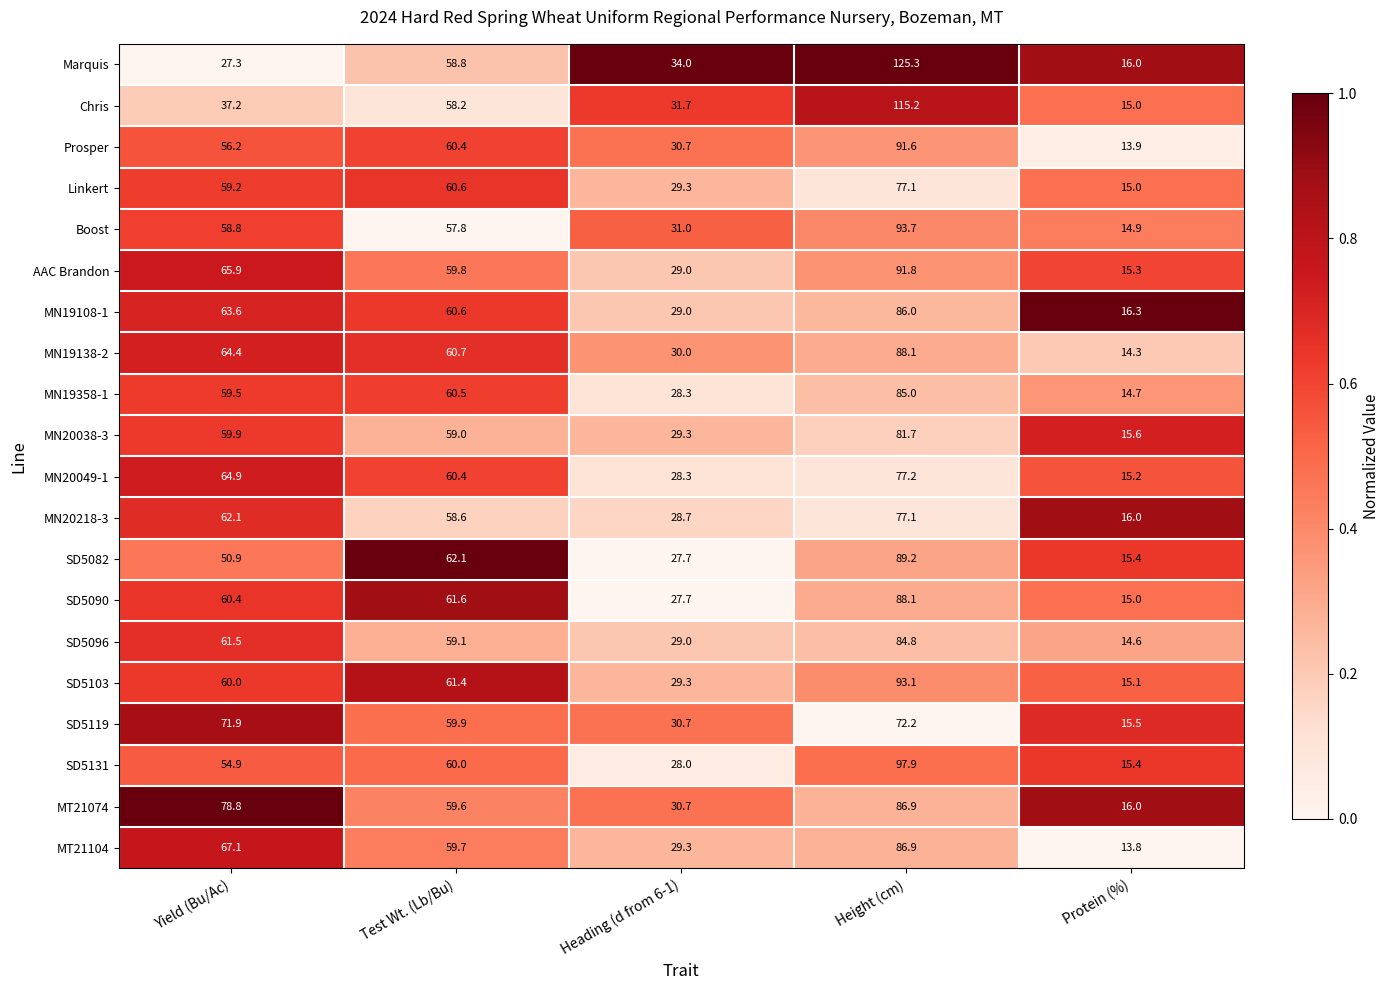

True or false: SD5119 has a value of 71.9 at Yield (Bu/Ac).

True